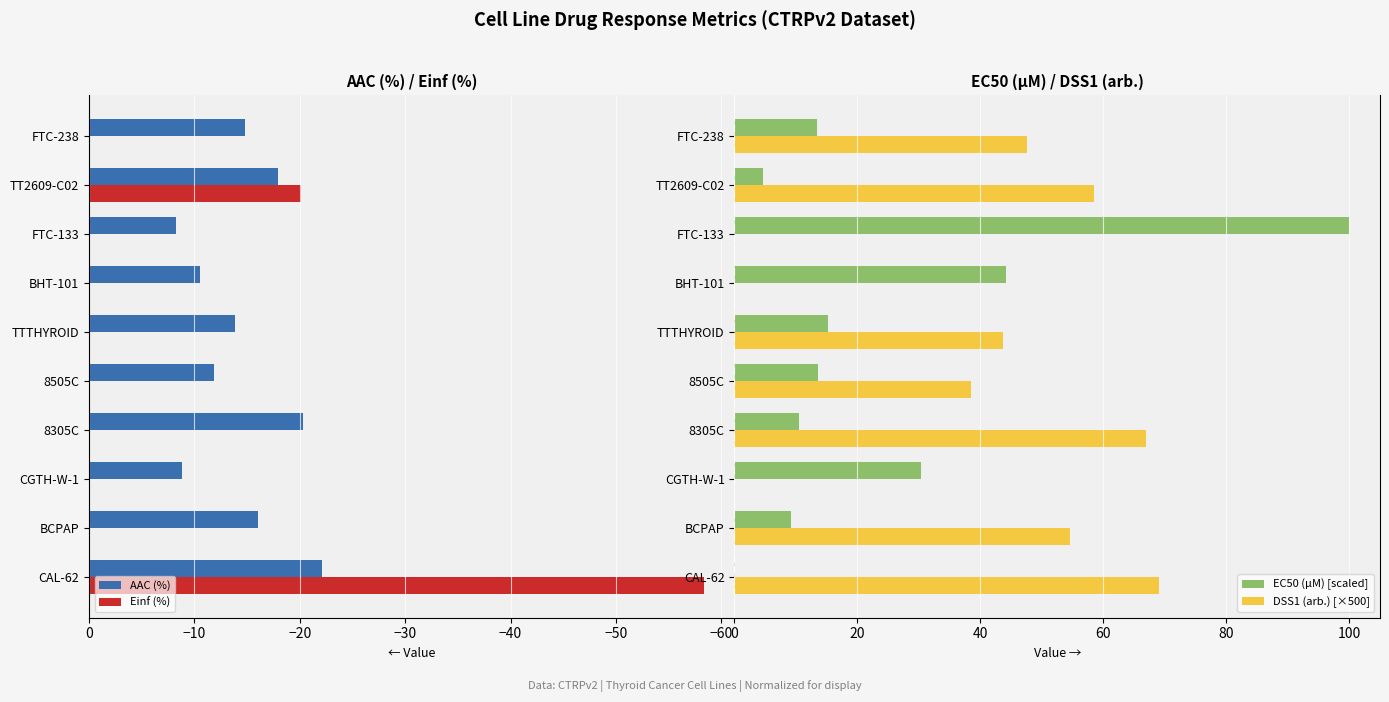

The Einf (%) series shows 0.0 at FTC-133. True or false?

True